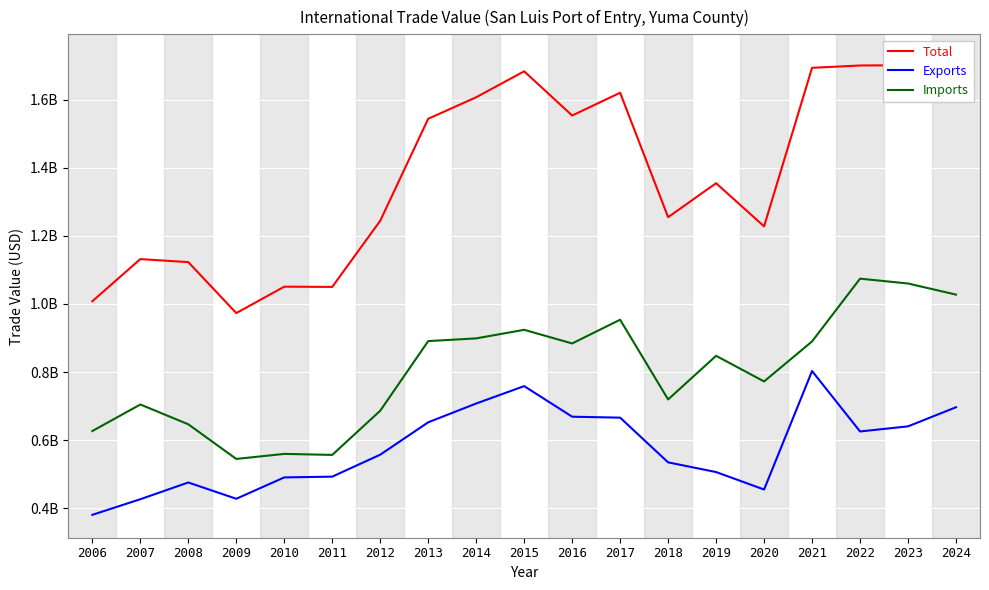

Reading left to right, list all the values displayed in this chart.

Total: 1.0	1.1	1.1	1.0	1.1	1.1	1.2	1.5	1.6	1.7	1.6	1.6	1.3	1.4	1.2	1.7	1.7	1.7	1.7
Exports: 0.4	0.4	0.5	0.4	0.5	0.5	0.6	0.7	0.7	0.8	0.7	0.7	0.5	0.5	0.5	0.8	0.6	0.6	0.7
Imports: 0.6	0.7	0.6	0.5	0.6	0.6	0.7	0.9	0.9	0.9	0.9	1.0	0.7	0.8	0.8	0.9	1.1	1.1	1.0